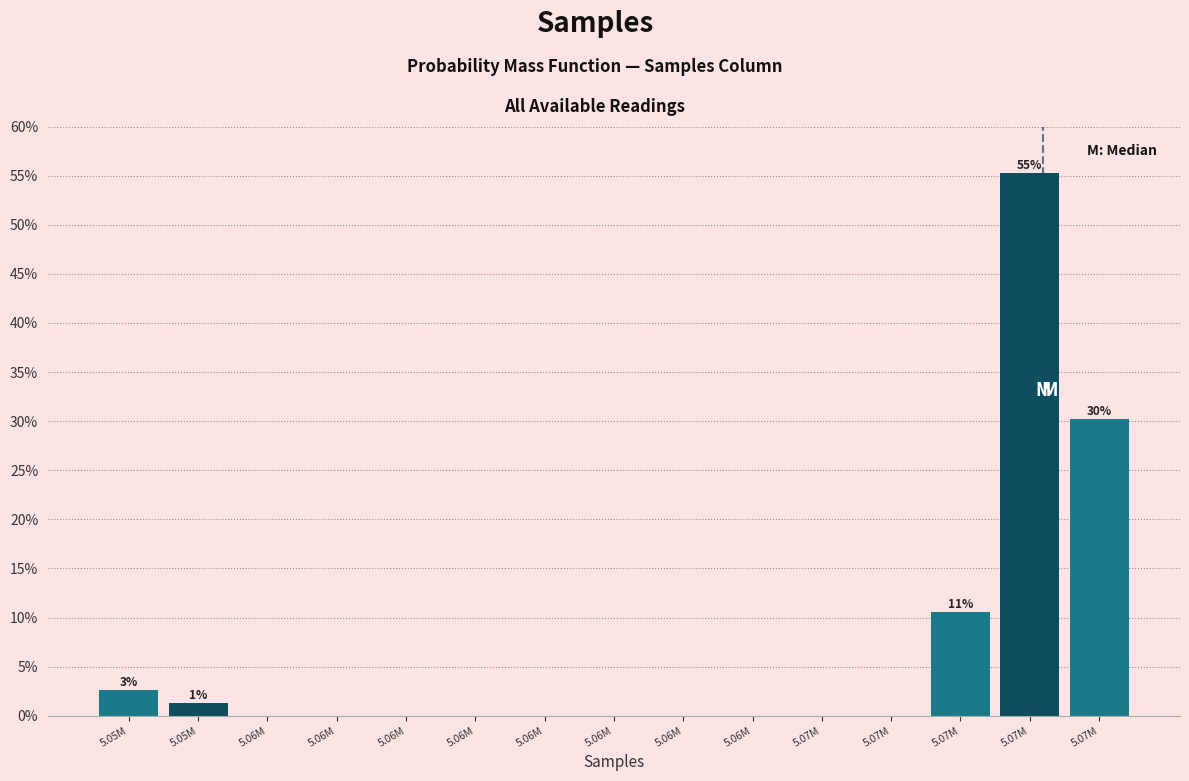

Are the bars horizontal?

No